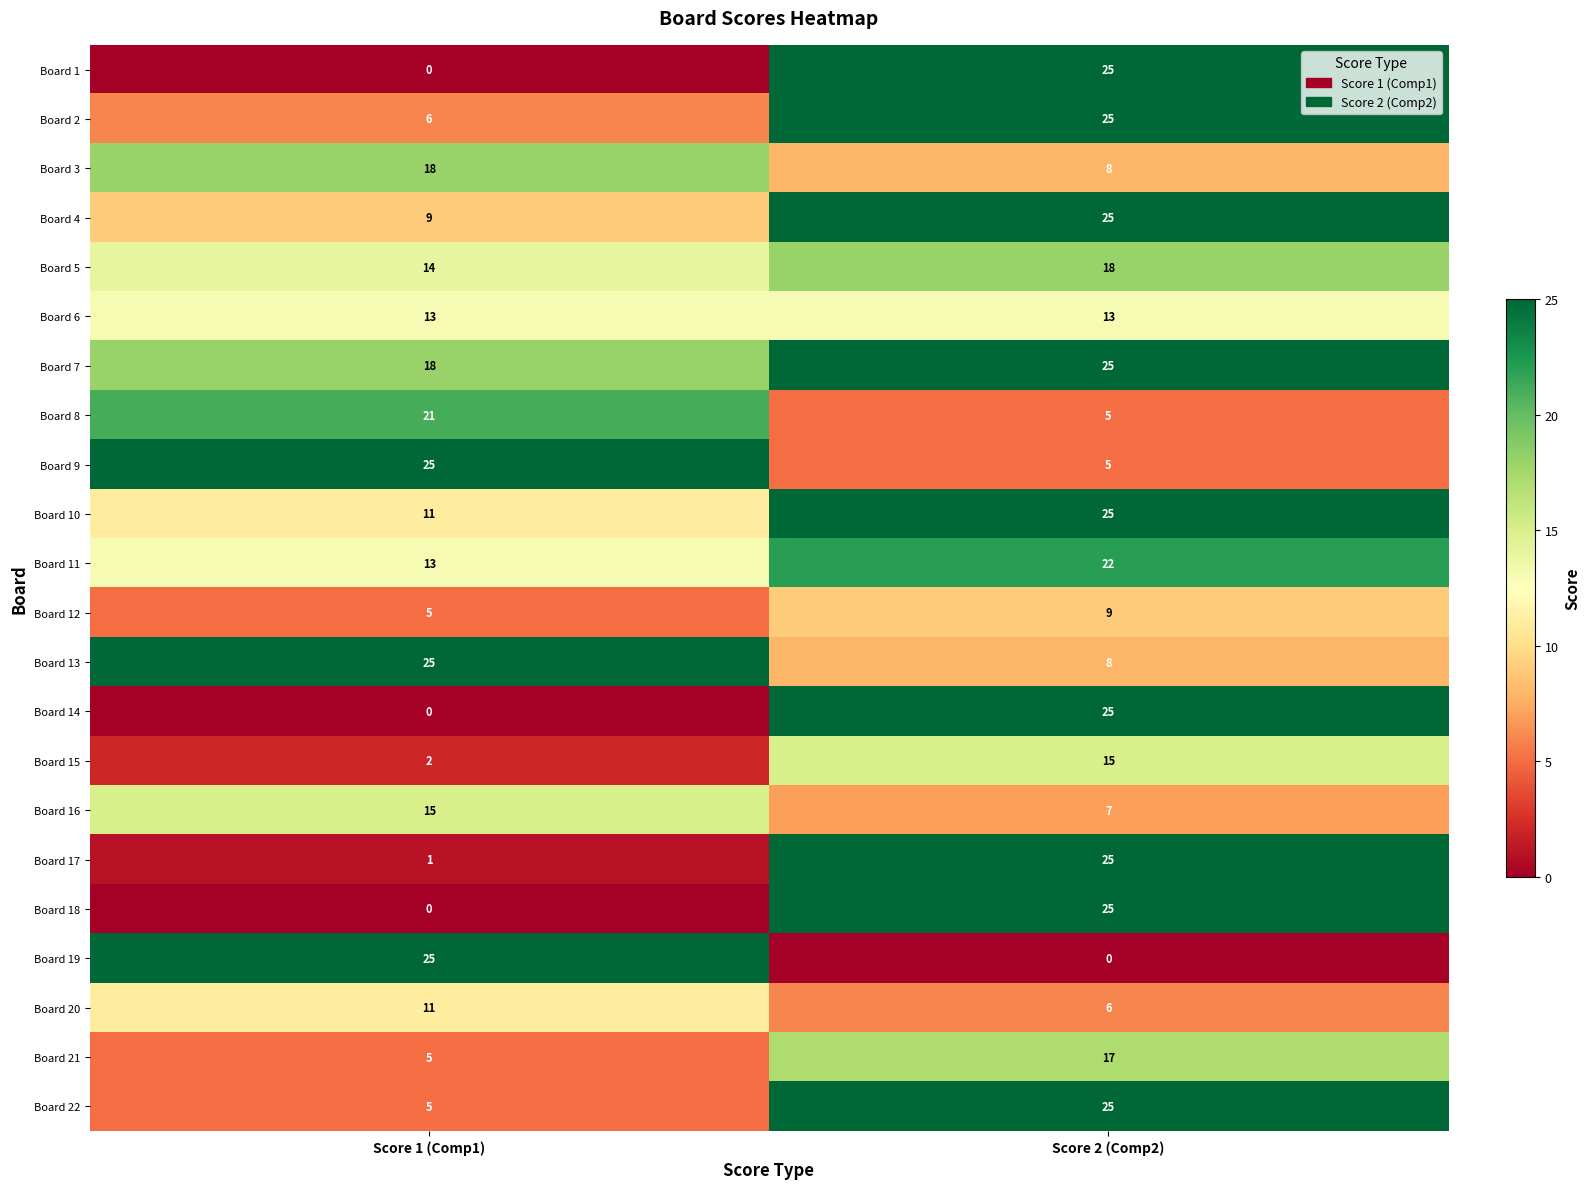

The Board 19 series shows 25 at Score 1 (Comp1). True or false?

True